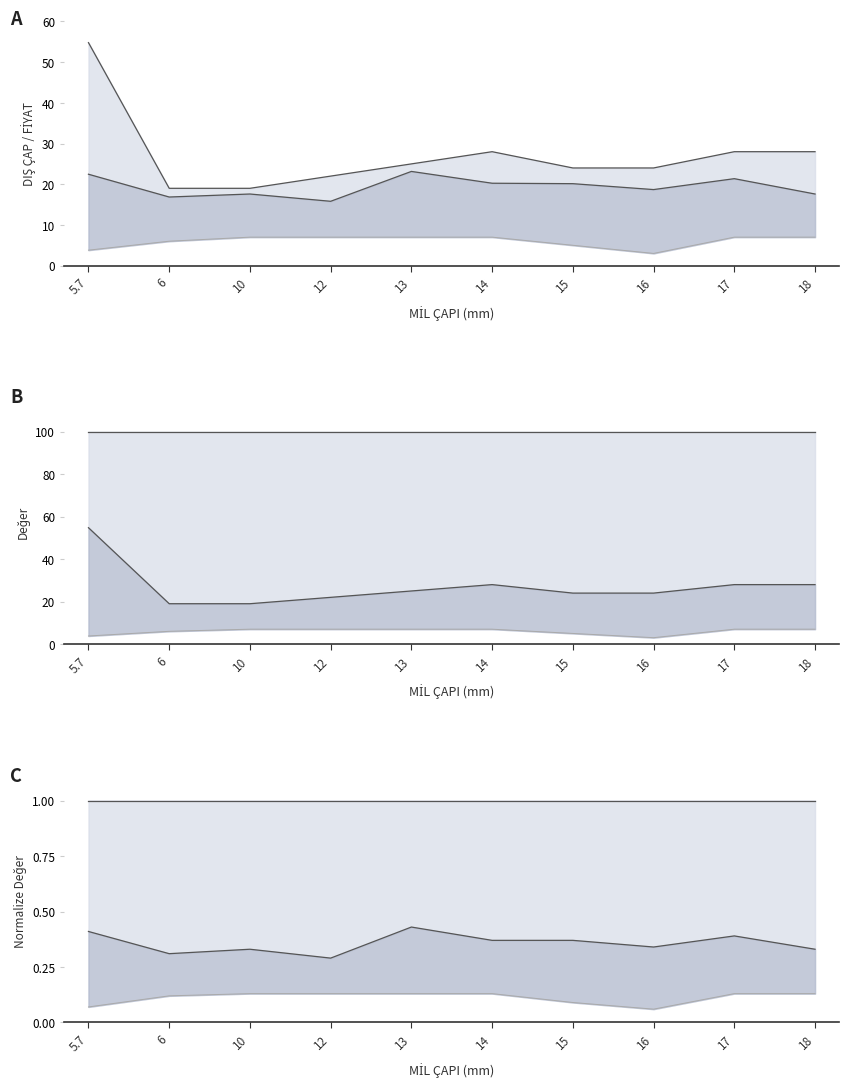

Does the chart display data point markers on the line(s)?

No